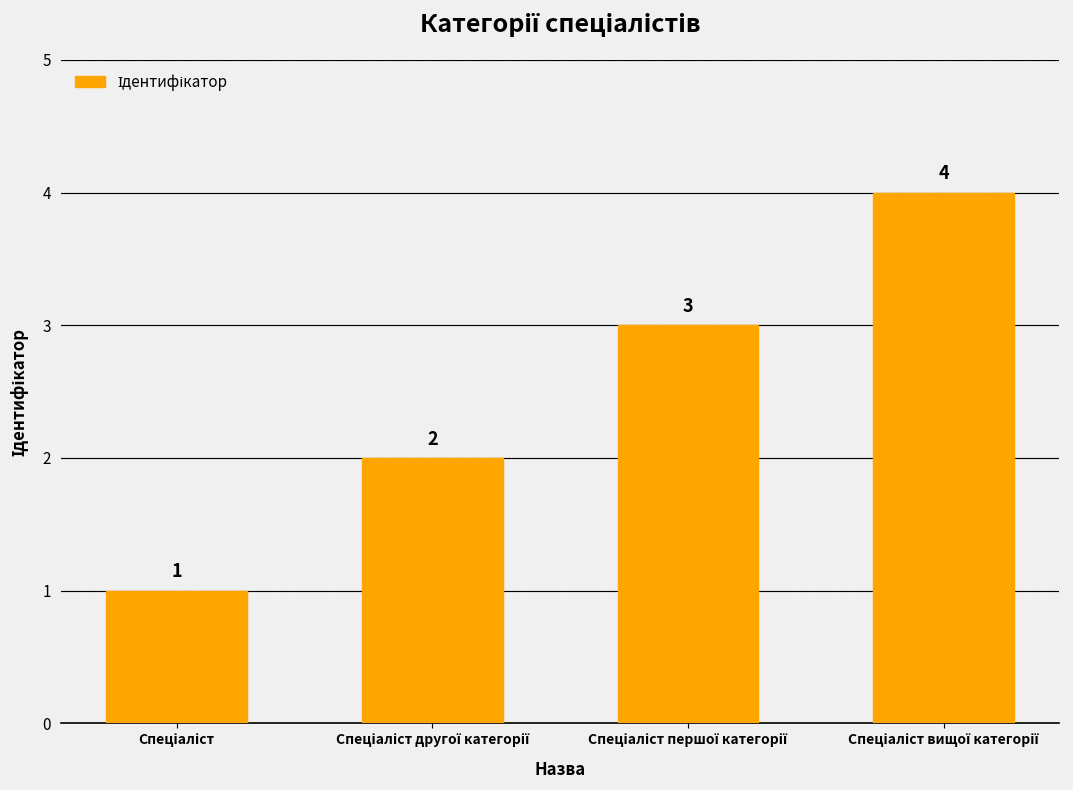

What is the sum of all values?

10